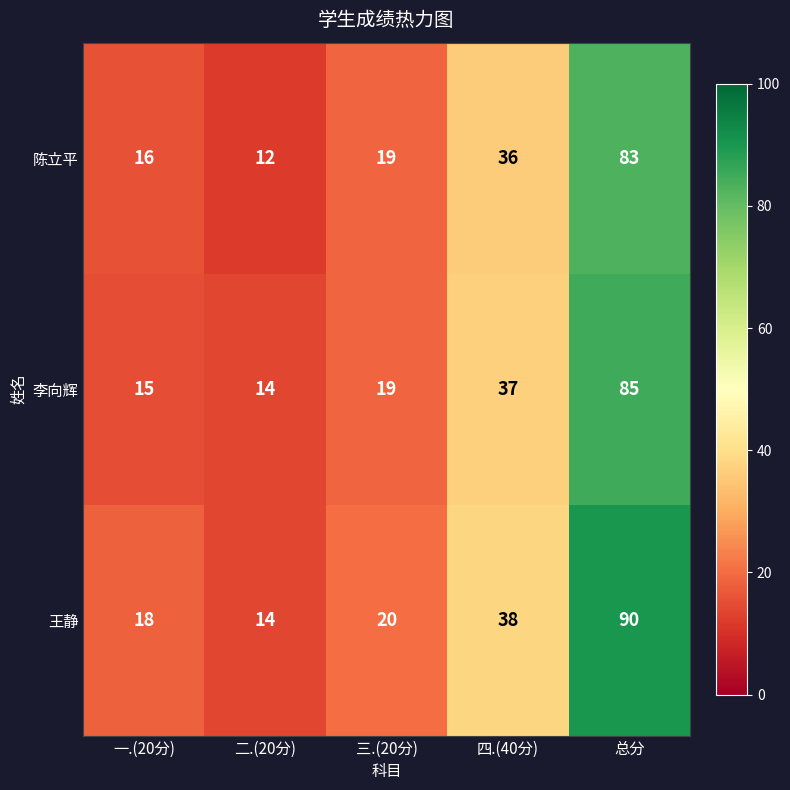

True or false: 李向辉 has a value of 15 at 一.(20分).

True